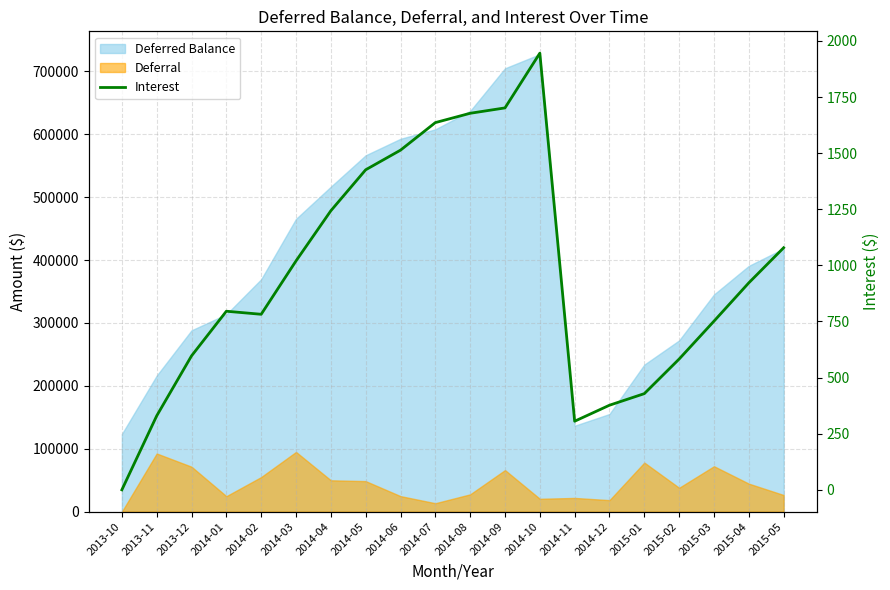

At which category does the chart reach its minimum across all series?

2013-10